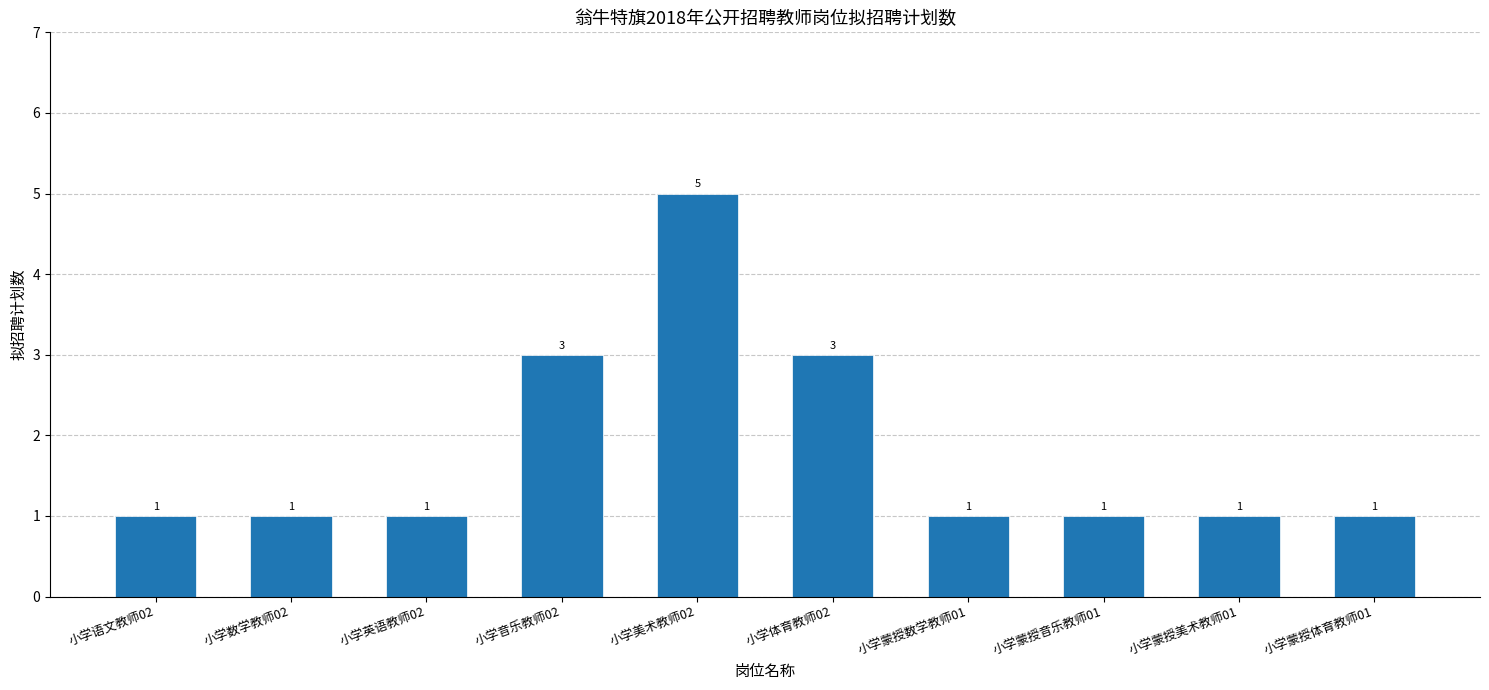

What is the value of the 3rd bar from the left?

1